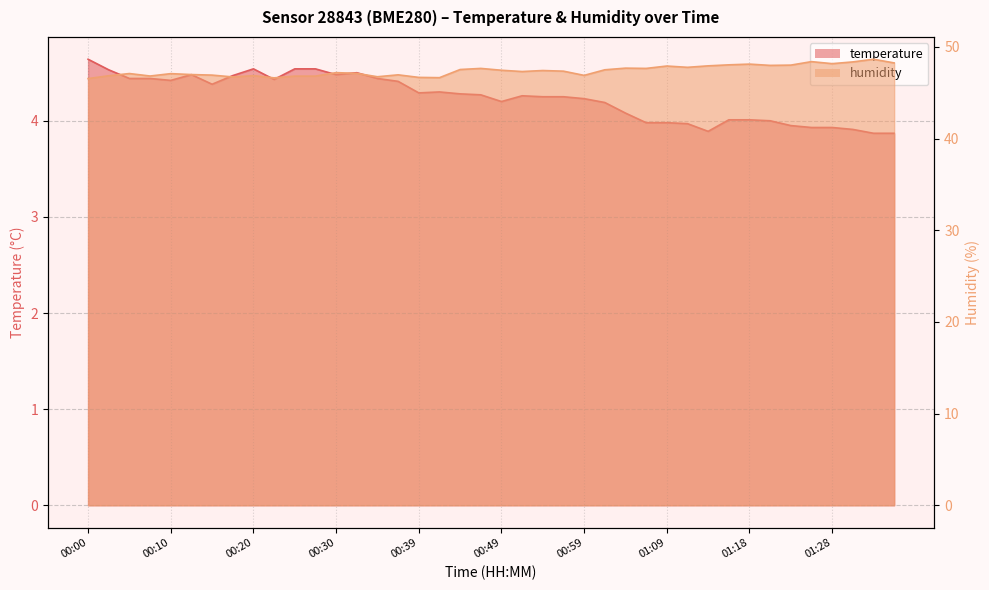

The value of humidity at 01:18 is 48.1. True or false?

True